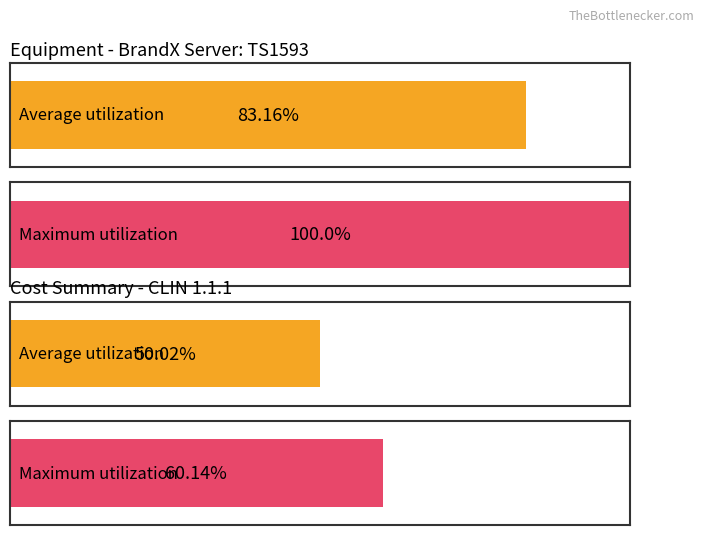

Does the chart contain stacked bars?

No